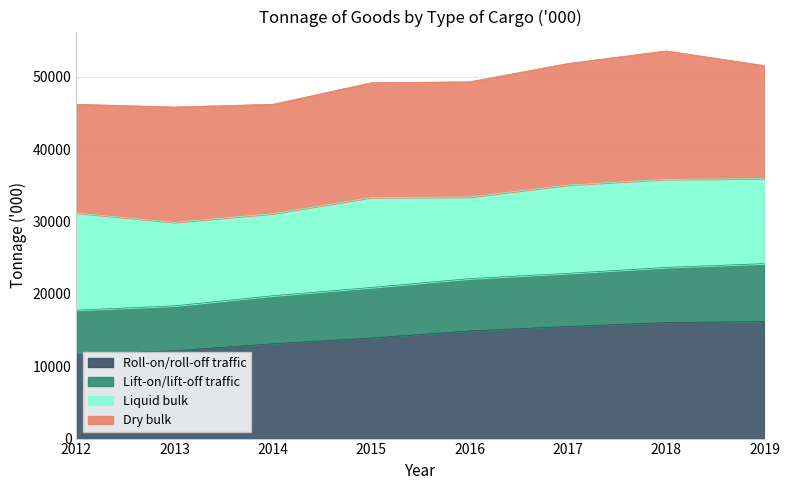

How many data points in Roll-on/roll-off traffic are above 14884?

3